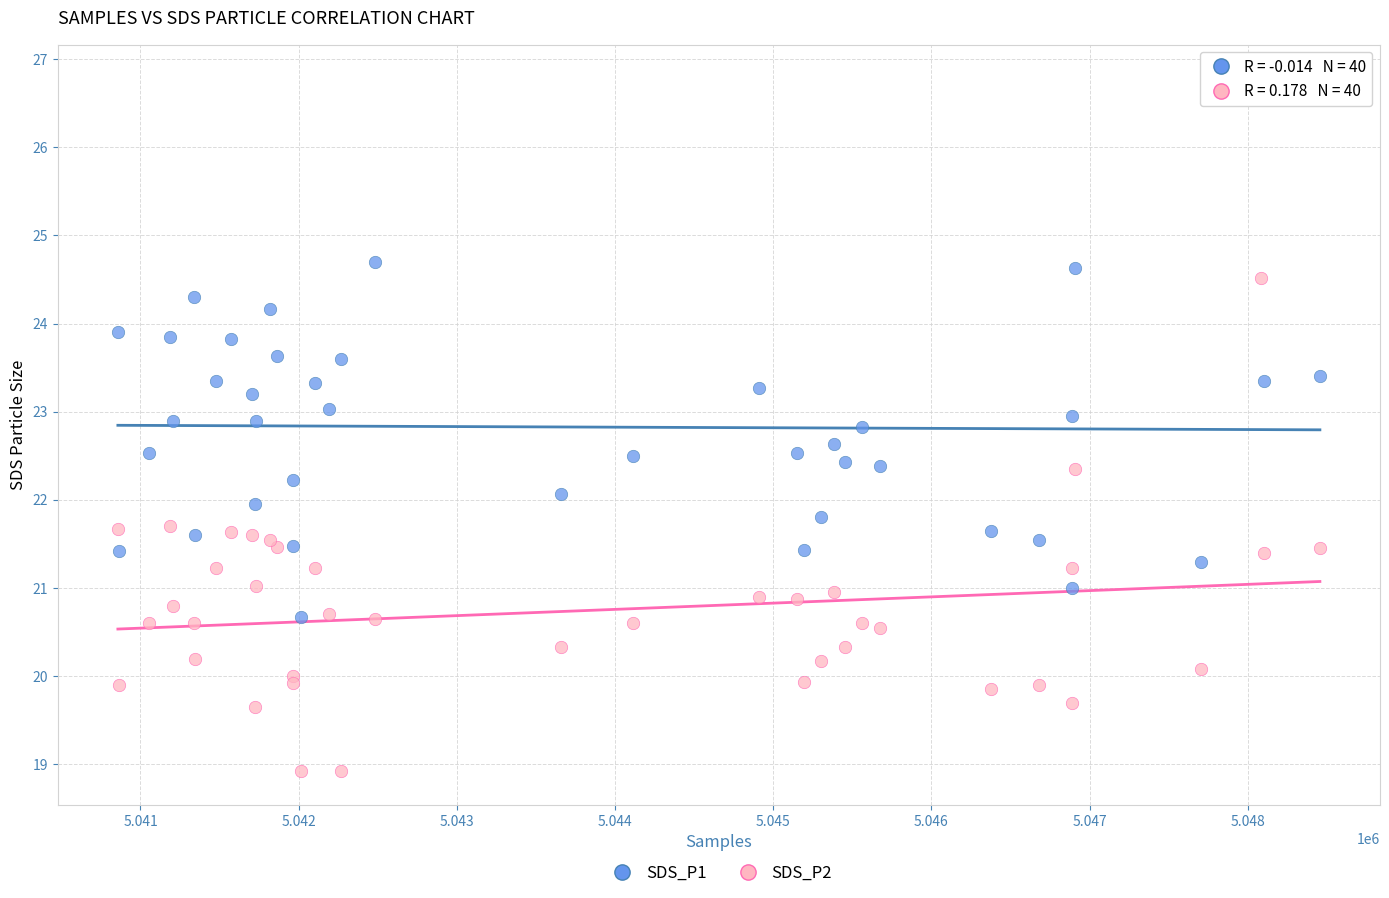

What is the X range (max minus min) for the scatter plot?

7599.0